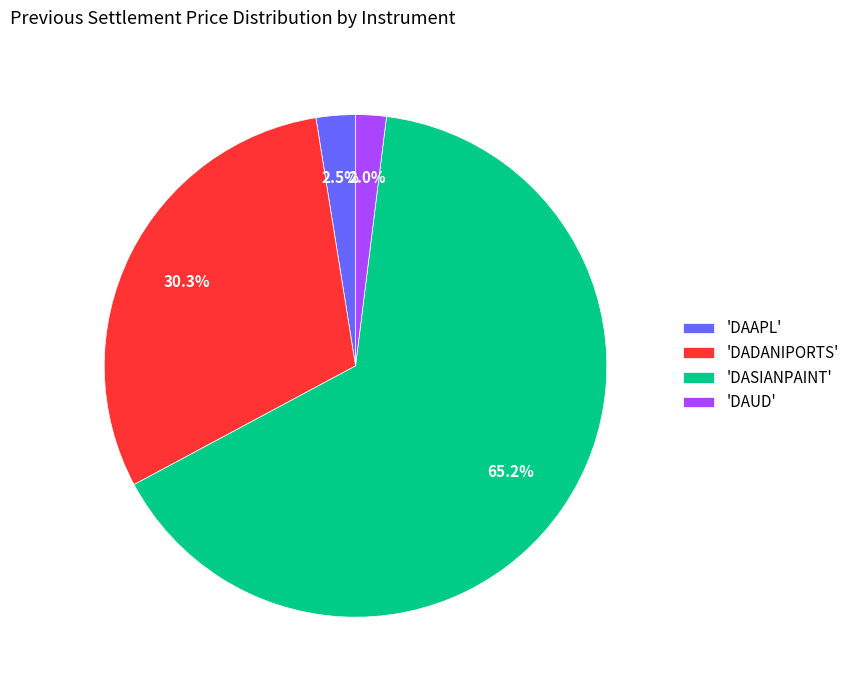

Is 'DAAPL' the majority of the pie?

No